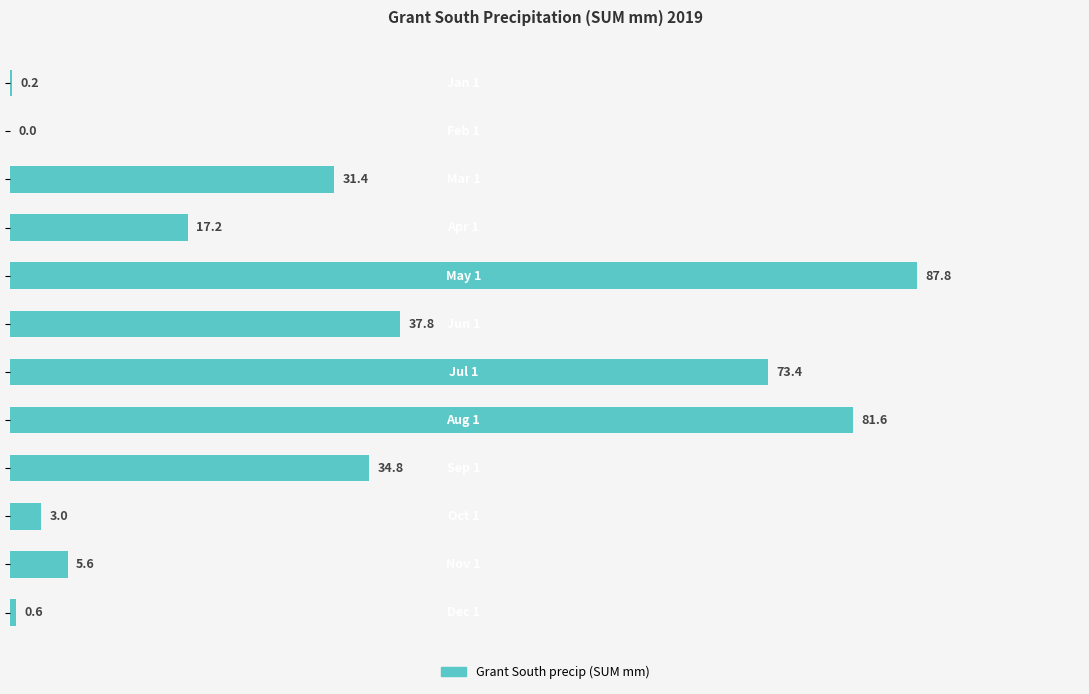

What is the maximum value shown in the chart?

87.8